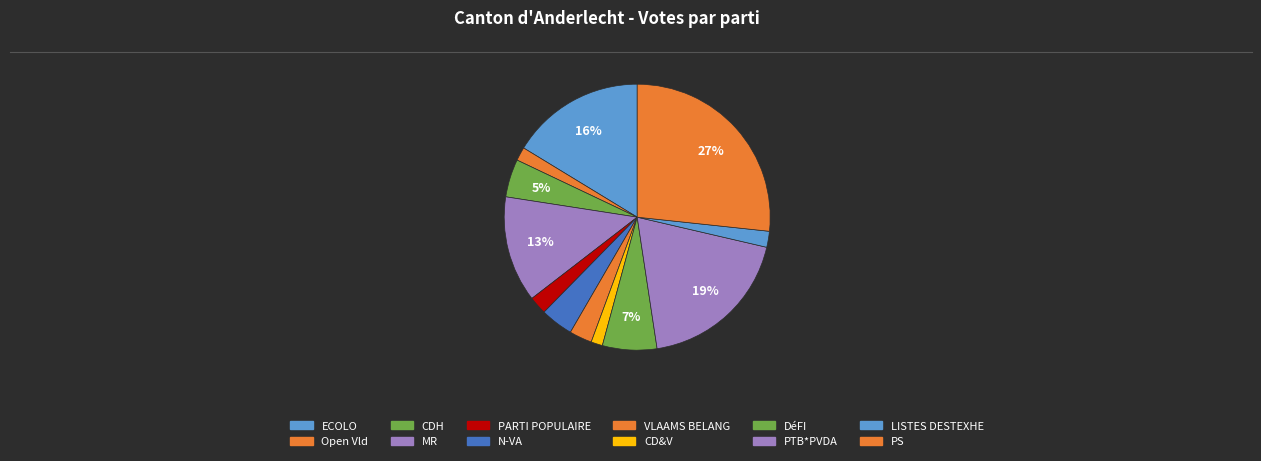

What percentage is the Open Vld slice, to the nearest percent?

2%